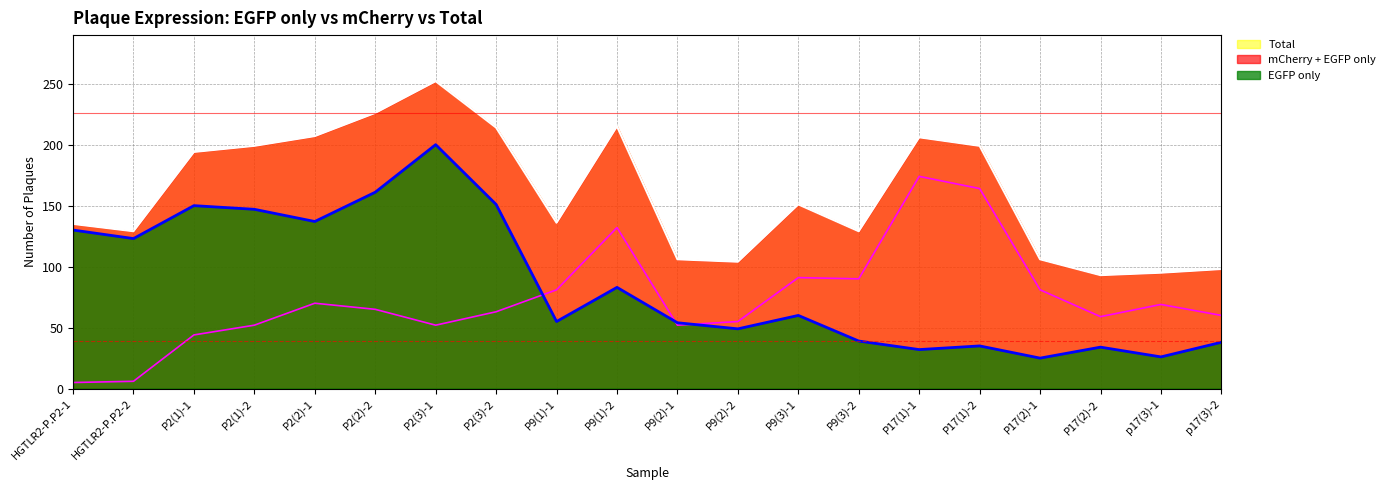

What is the label of the 14th point from the right?

P2(3)-1